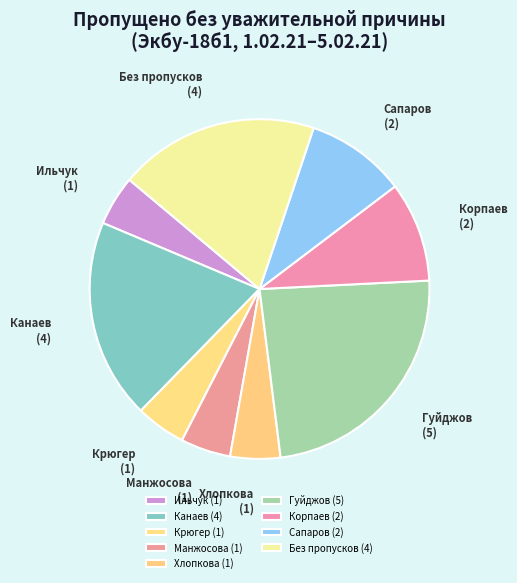

Is there a majority slice in this chart?

No